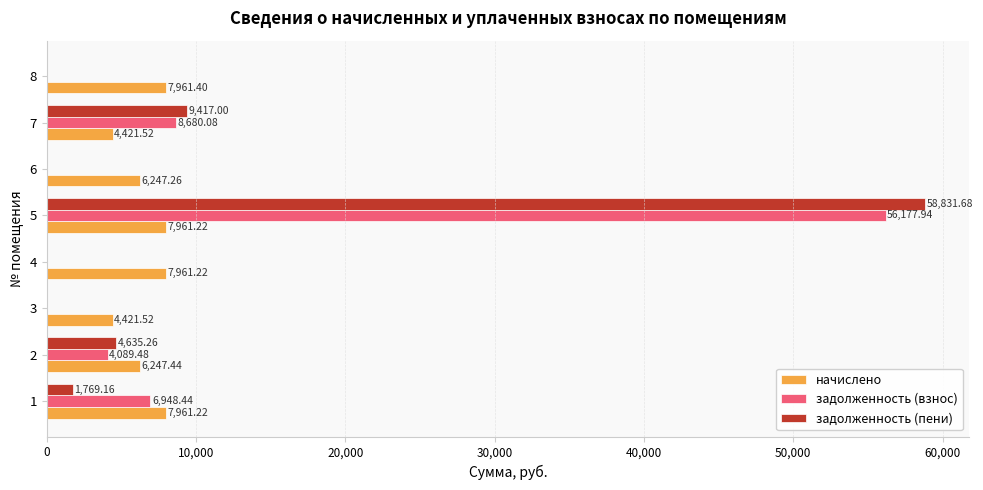

What are all the series names shown in the legend?

начислено, задолженность (взнос), задолженность (пени)